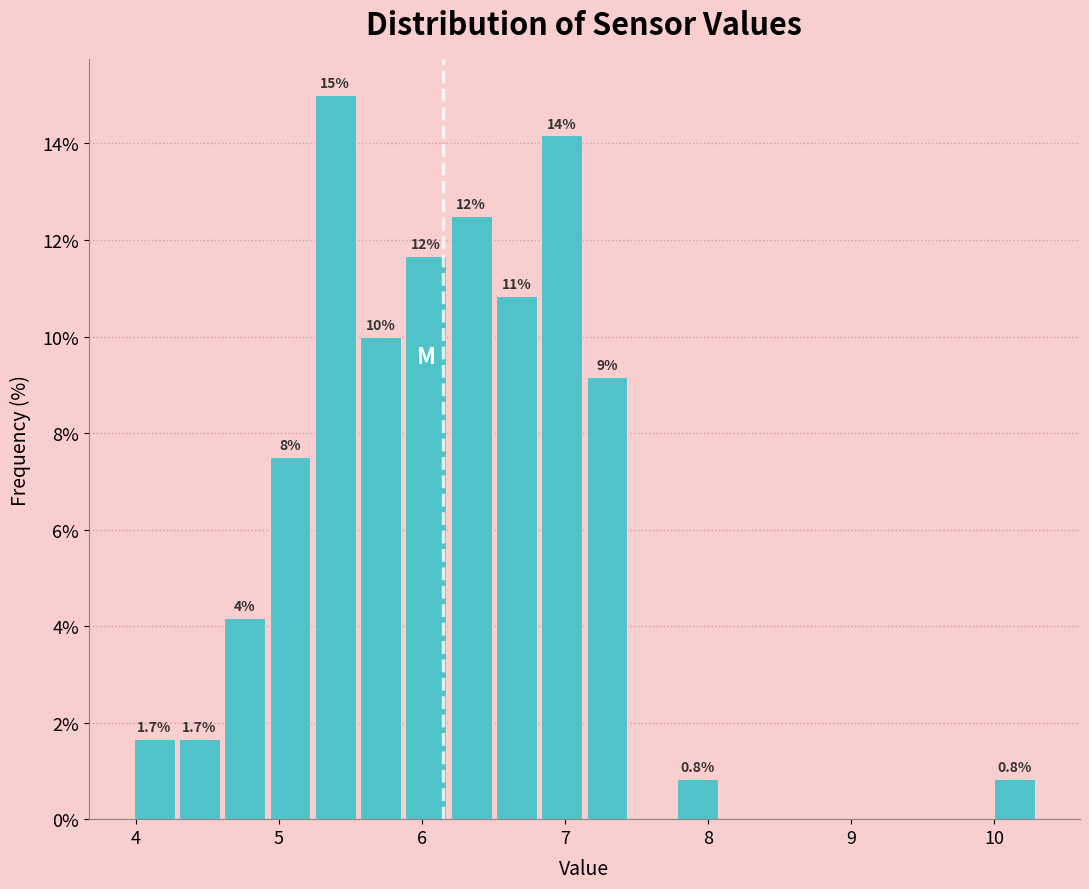

Read against the x-axis, roughly where is the centre of the tallest bar?

5.4